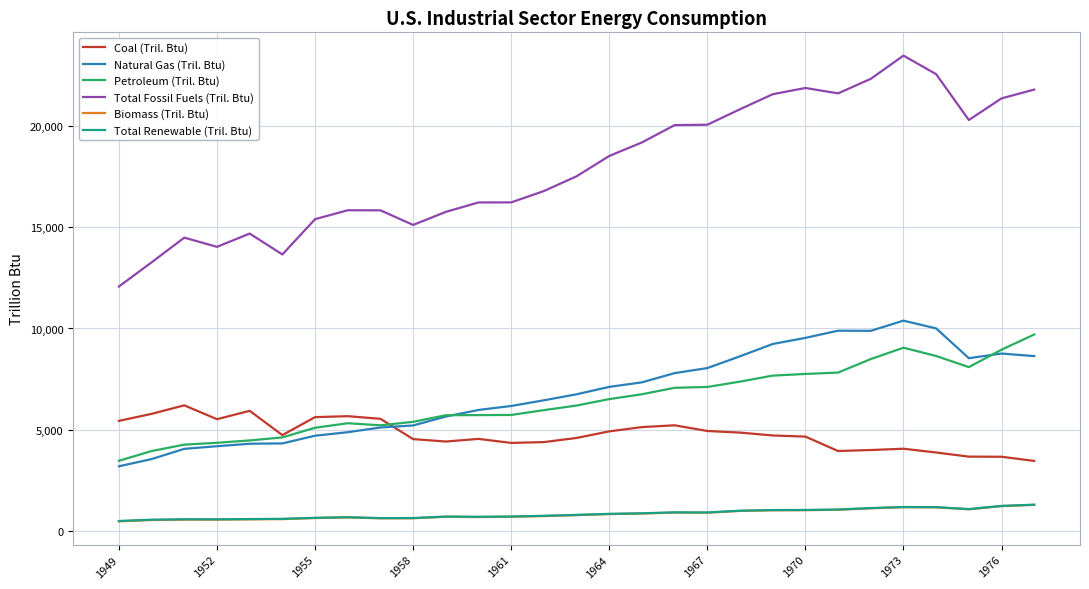

What is the highest value of the Biomass (Tril. Btu) series?

1281.2